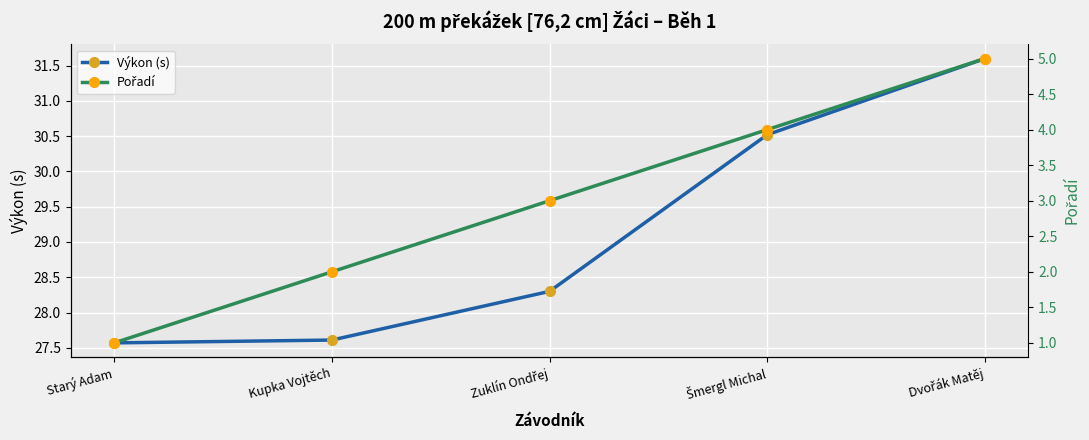

What is the minimum value shown in the chart?

1.0